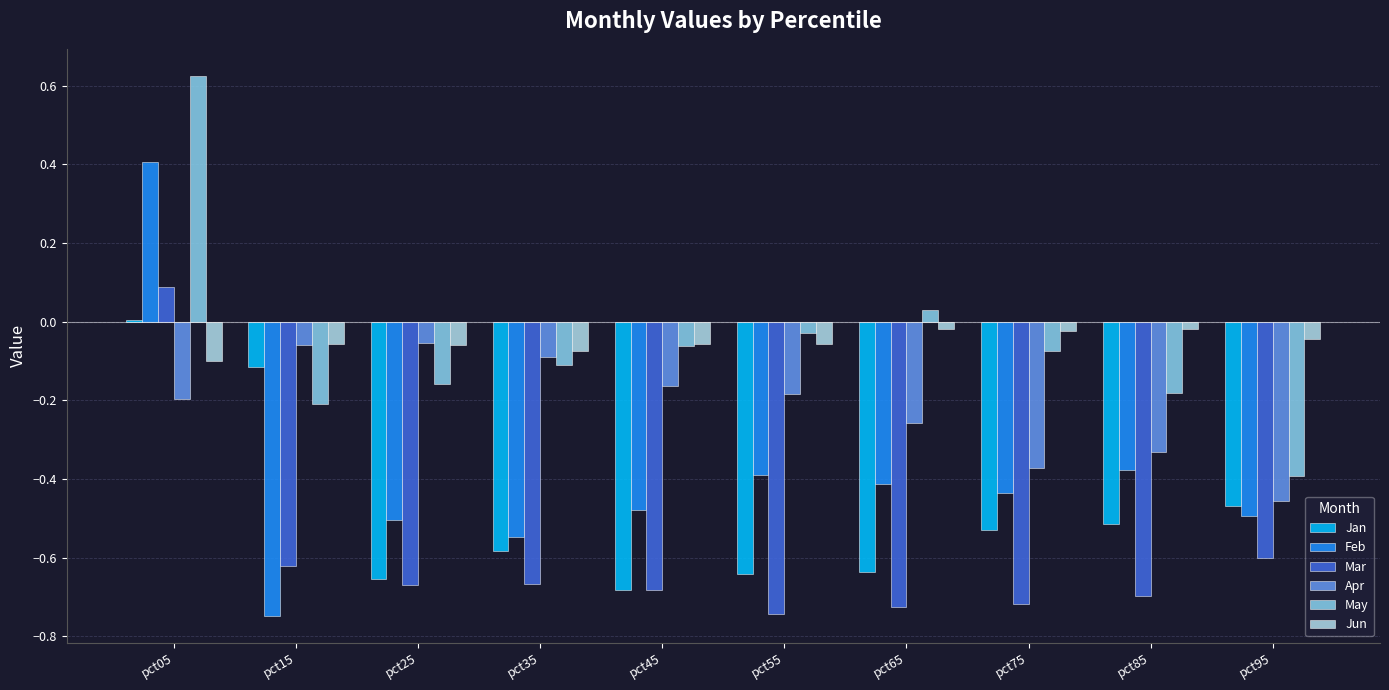

Where is Jun nearest to the value 0?

pct85